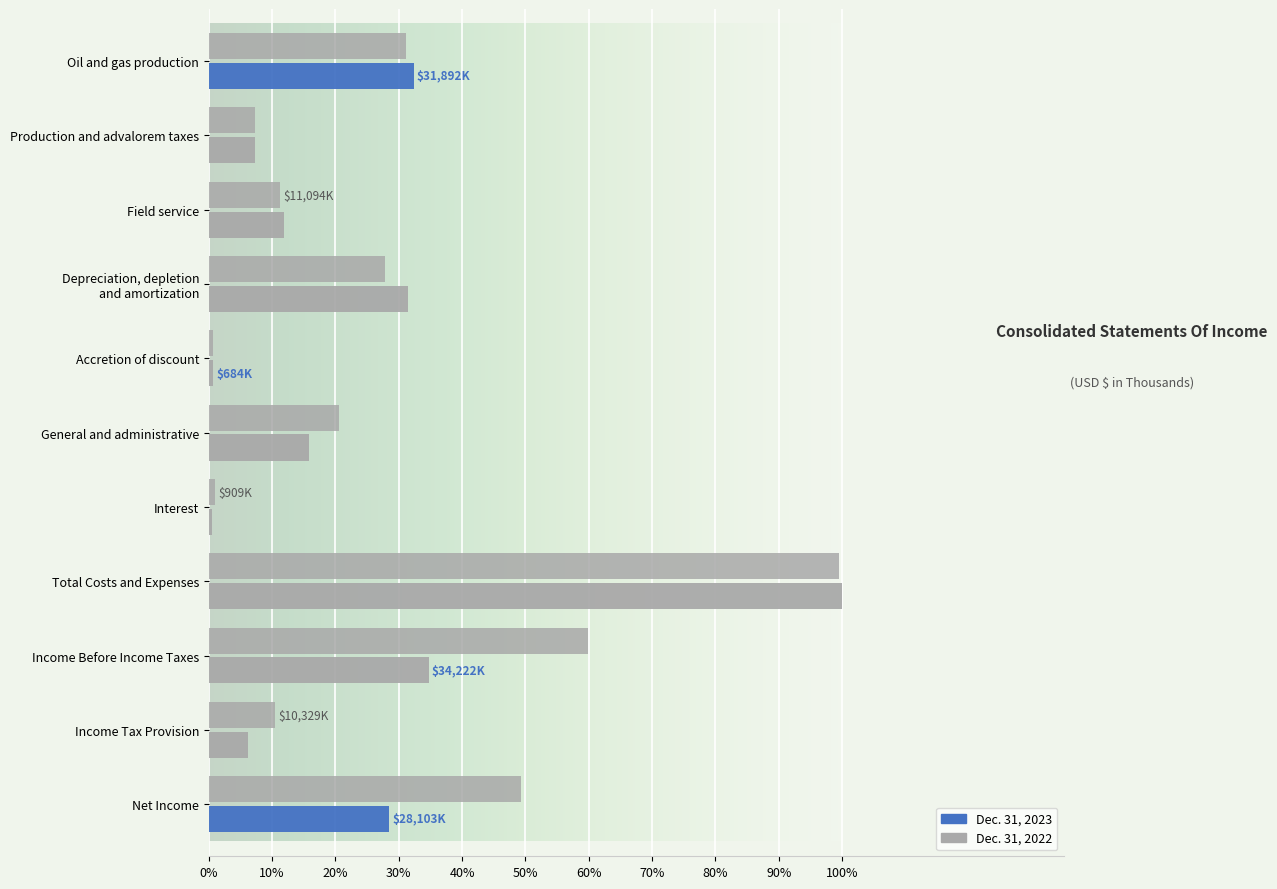

What is the maximum value for Dec. 31, 2022?

1.0